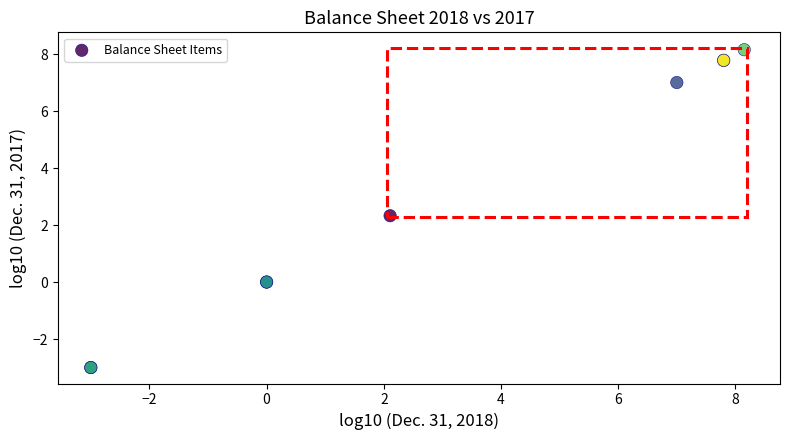

What Y value in the scatter plot is closest to 2?

2.3